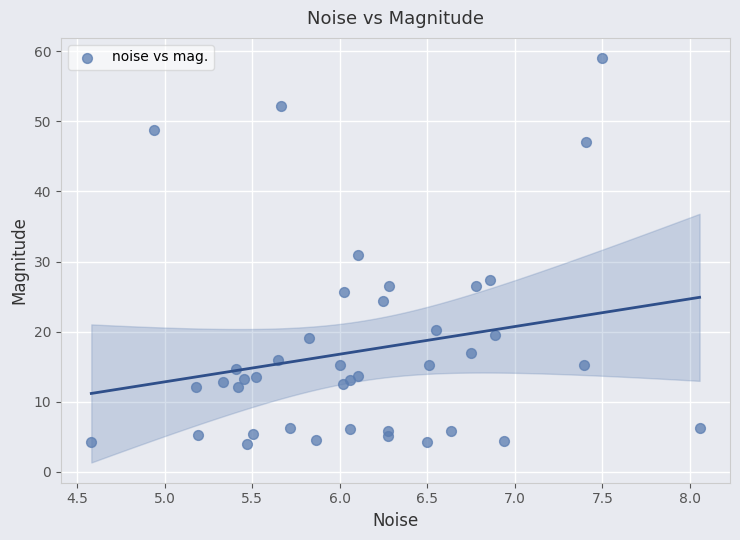

What is the range of Y values (max minus min)?

55.1